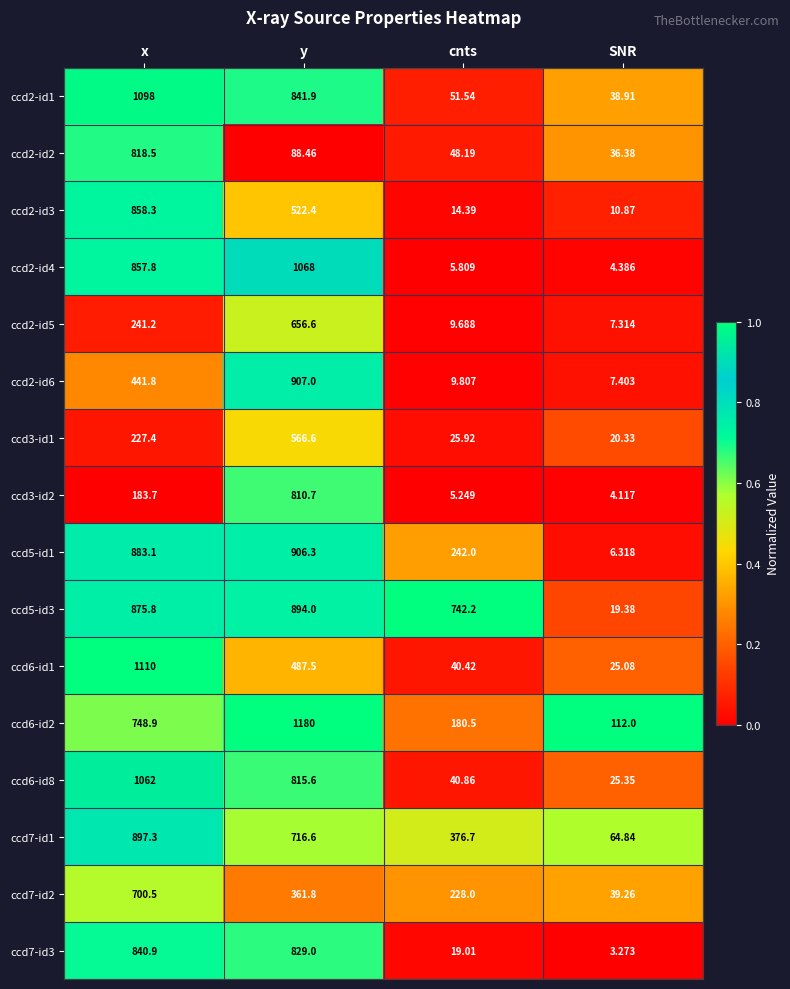

At which label is ccd7-id3 closest to 422?

cnts